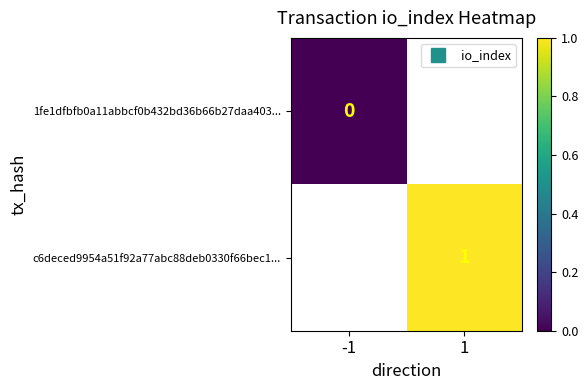

How many positive values does the c6deced9954a51f92a77abc88deb0330f66bec1... series have?

1